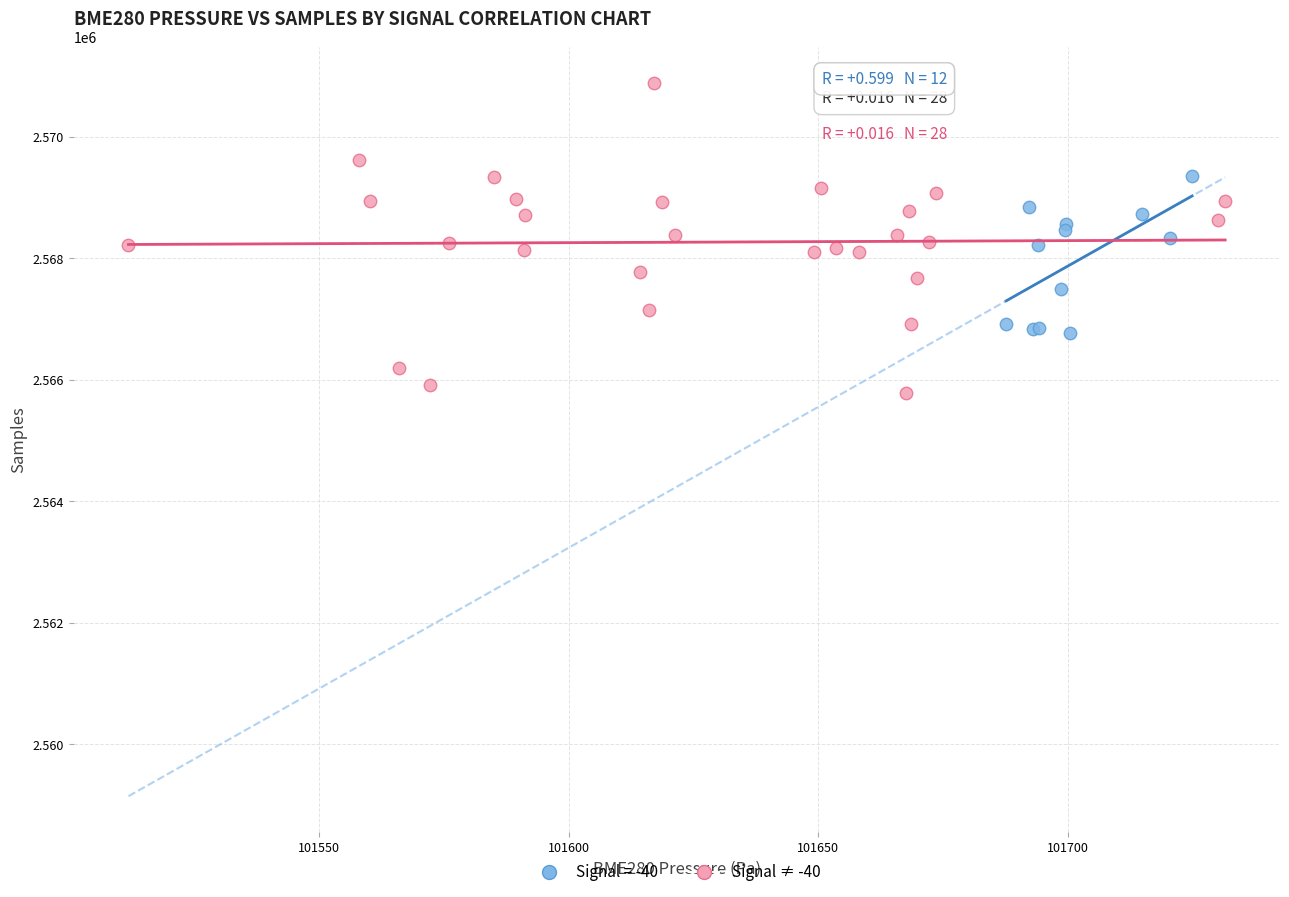

Which series reaches the minimum Y coordinate?

Signal ≠ -40